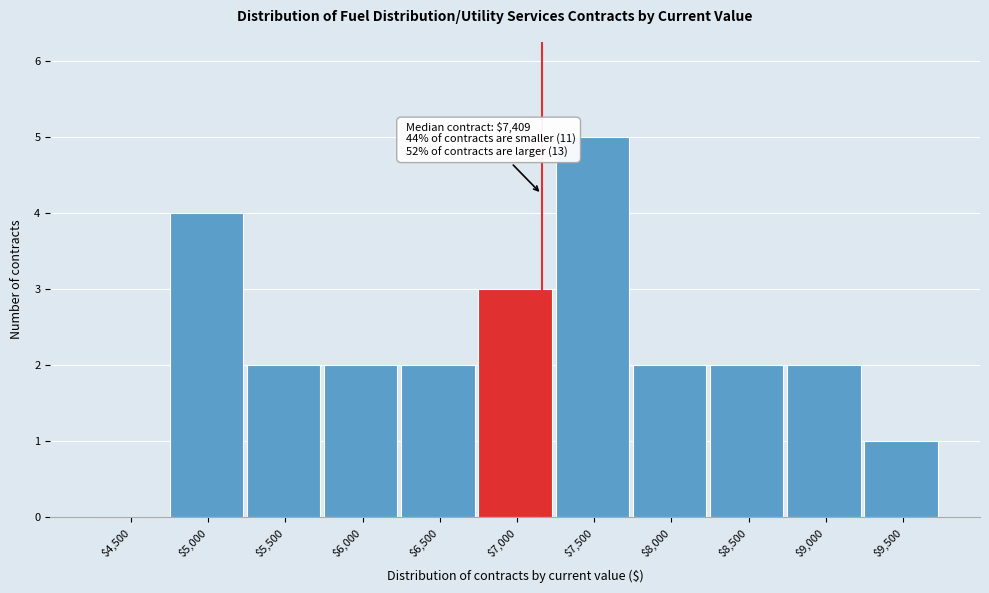

The chart shows a value of 1 at $9,500. True or false?

True